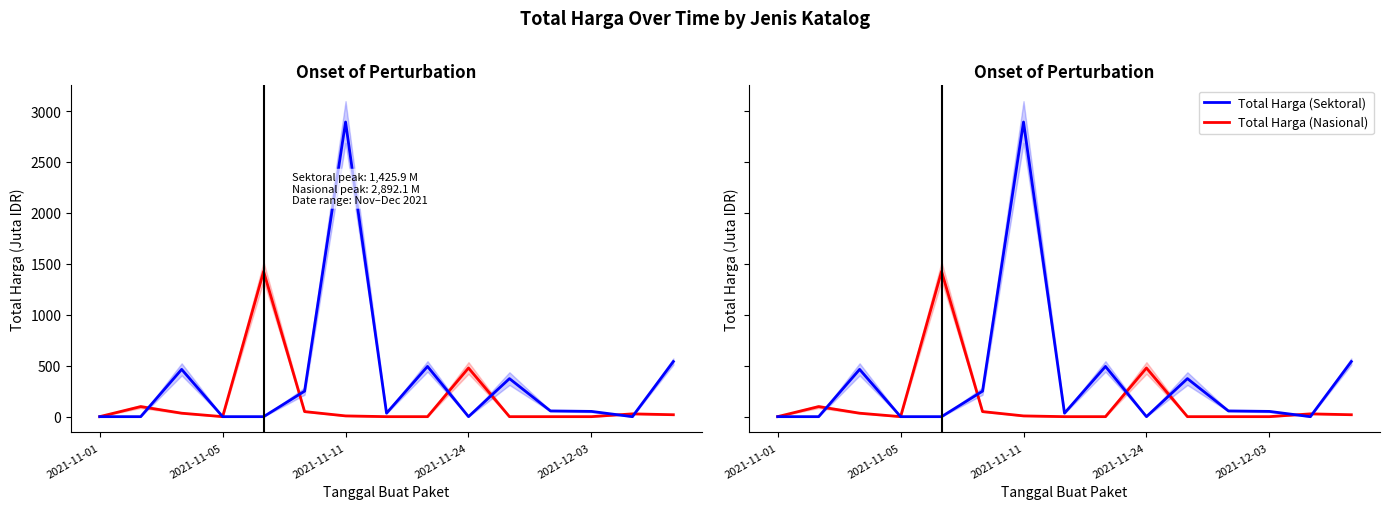

At how many categories does at least one series exceed 222?

8